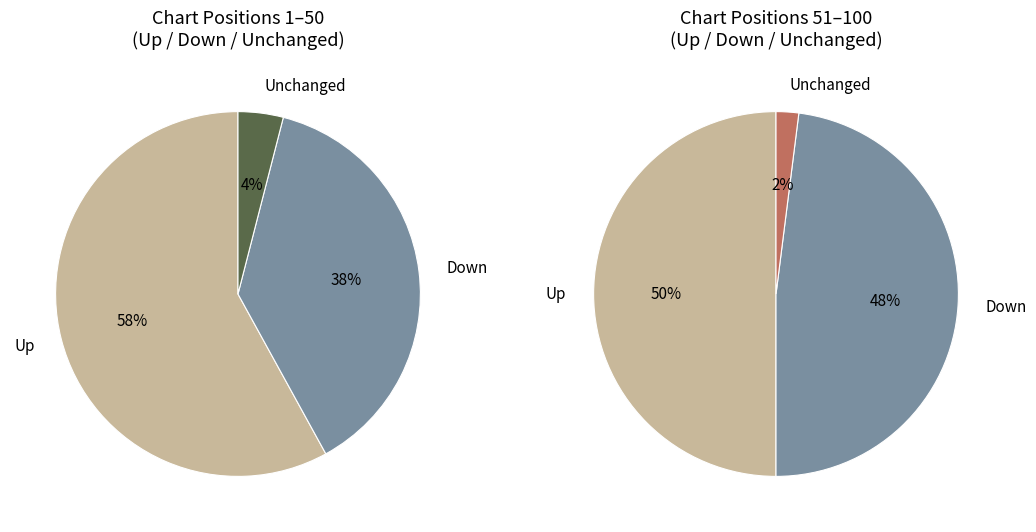

To the nearest percent, what portion does down represent?

43%